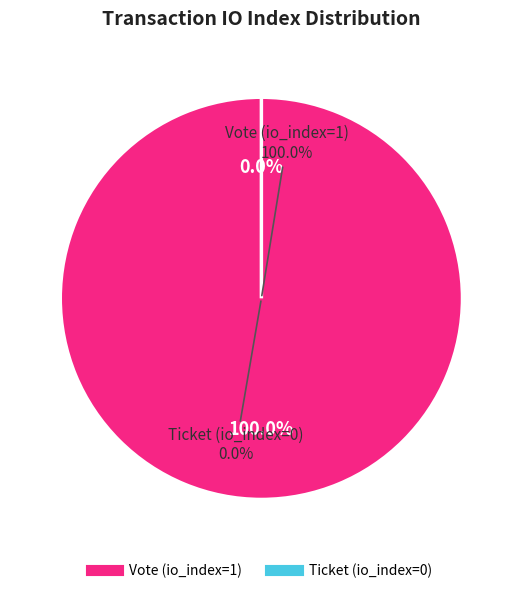

Does Vote (io_index=1) account for over 50% of the chart?

Yes